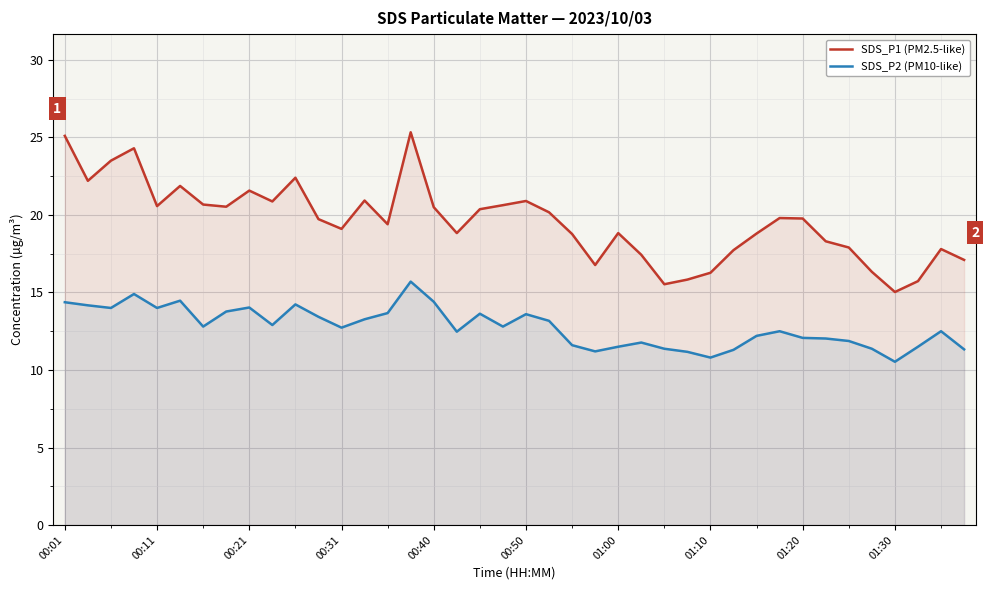

What is the spread (max minus min) of values at 25?

5.7